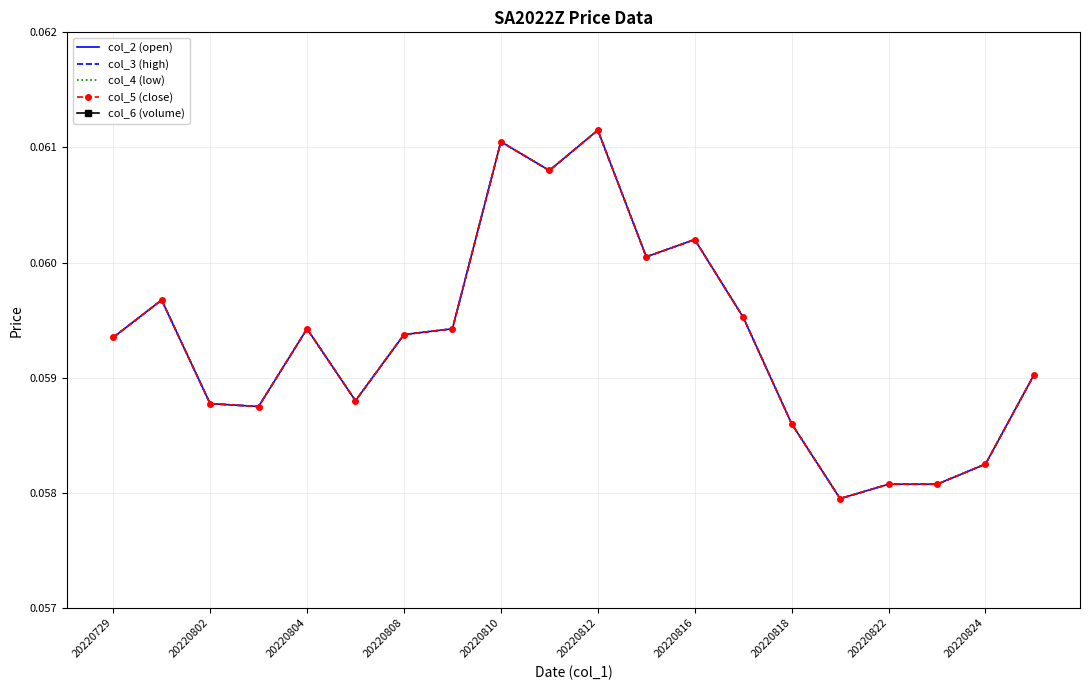

Which series has the largest range (max minus min)?

col_2 (open)